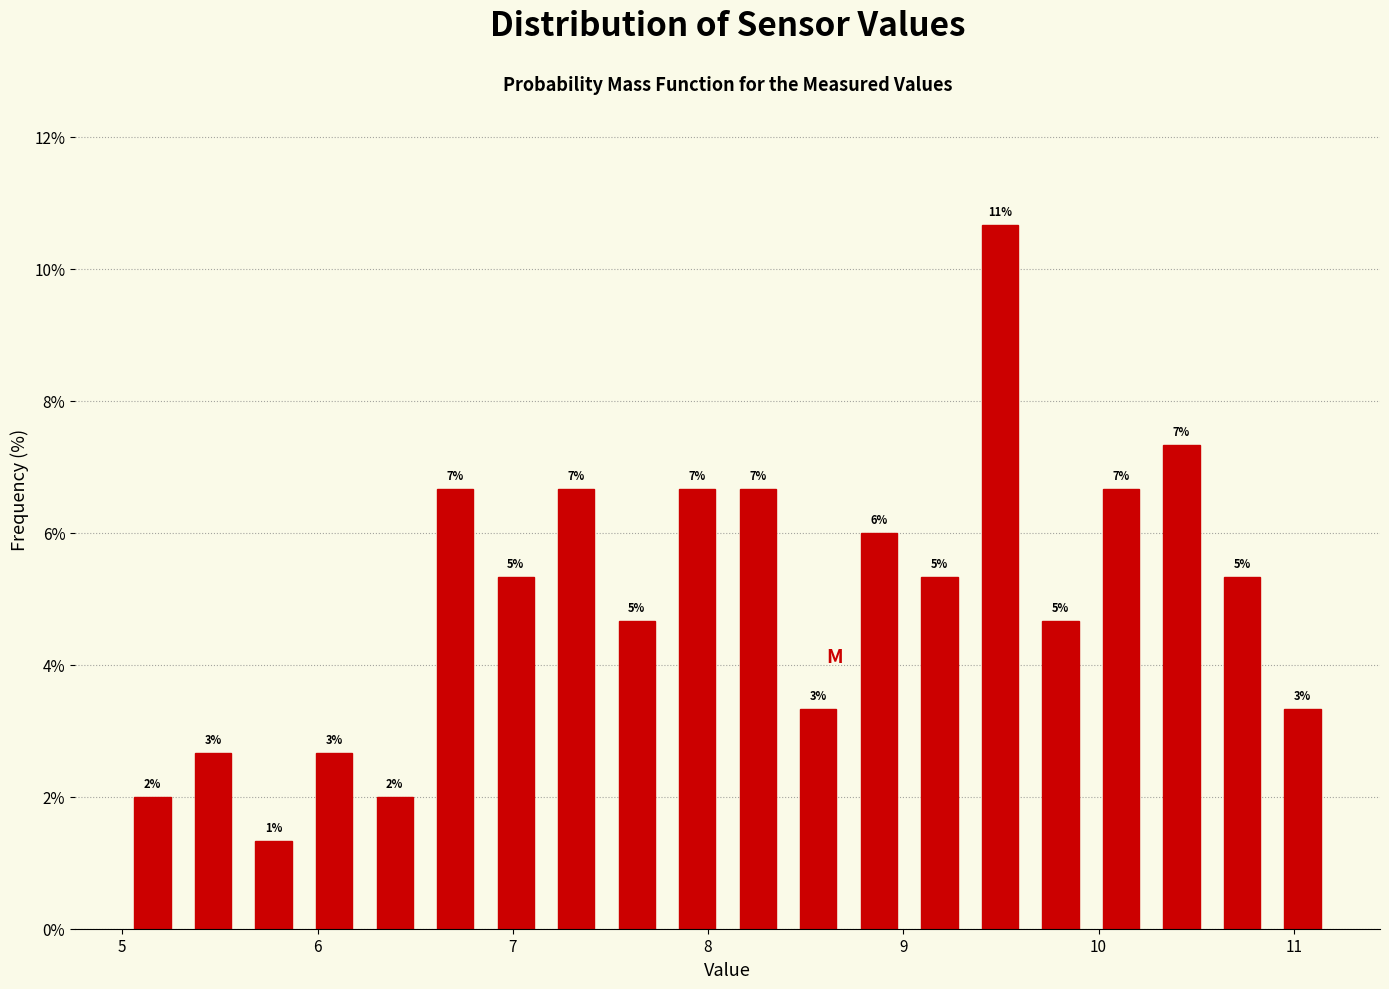

Around what value on the x-axis is the tallest bar? Give the approximate position of its centre, as read against the axis.

9.5